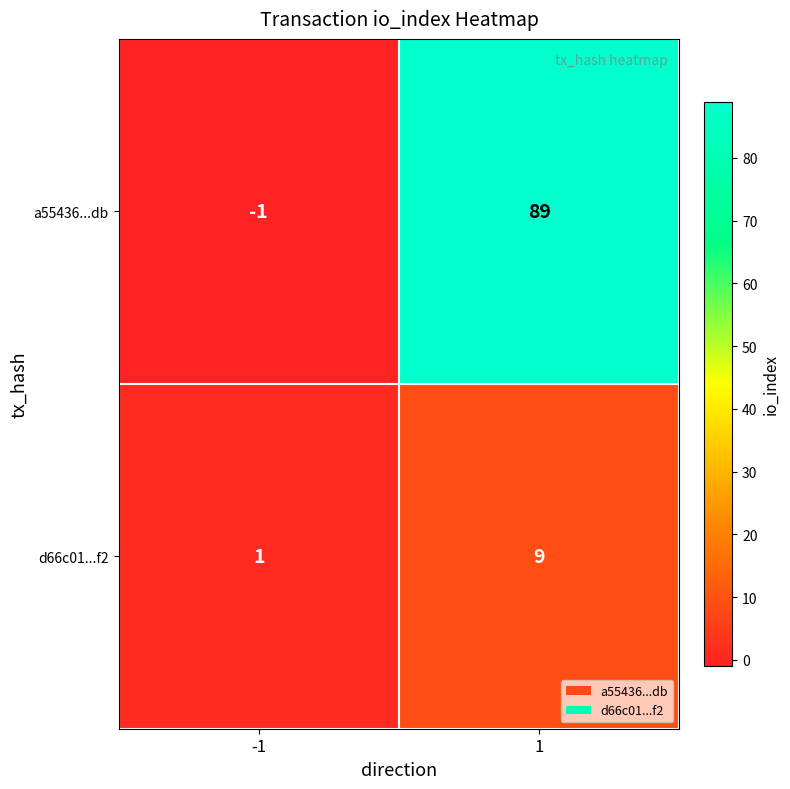

Reading left to right, transcribe all the data shown in this chart.

a55436...db: -1=-1	1=89
d66c01...f2: -1=1	1=9